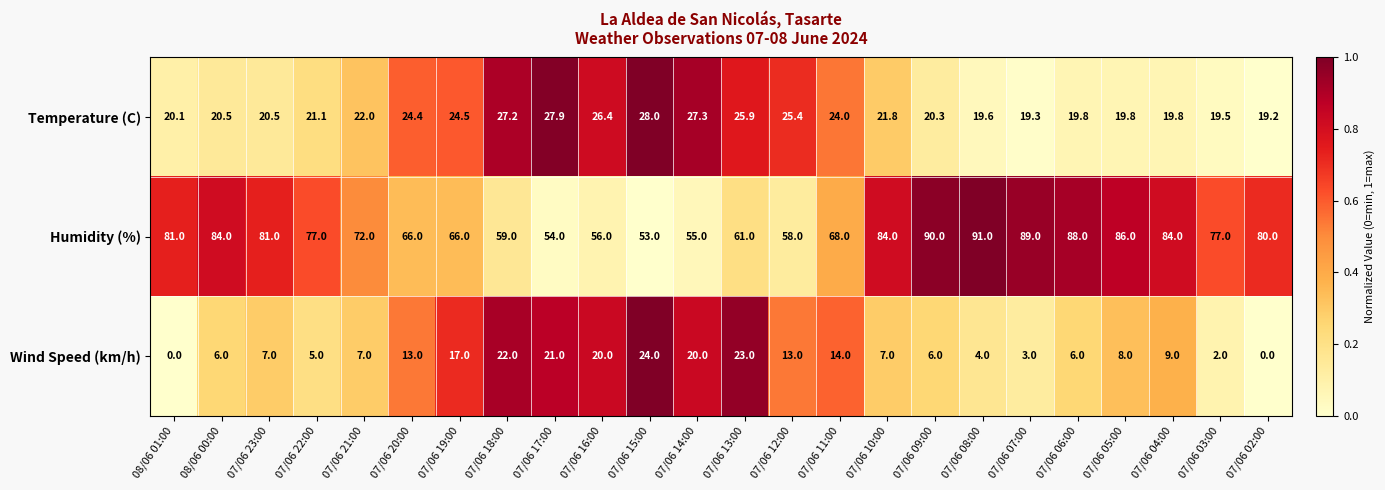

What is the total value across all series at 07/06 09:00?

116.3